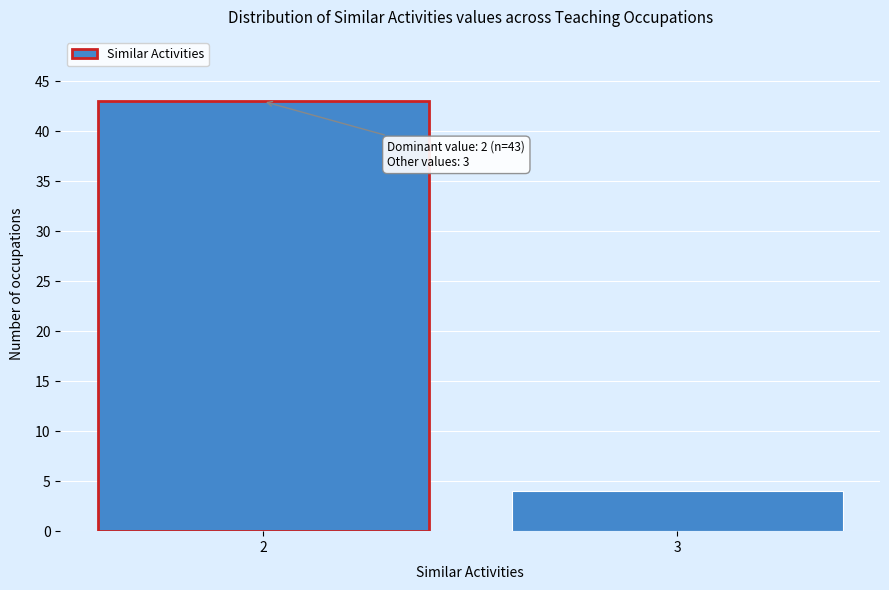

Reading left to right, transcribe all the data shown in this chart.

43	4